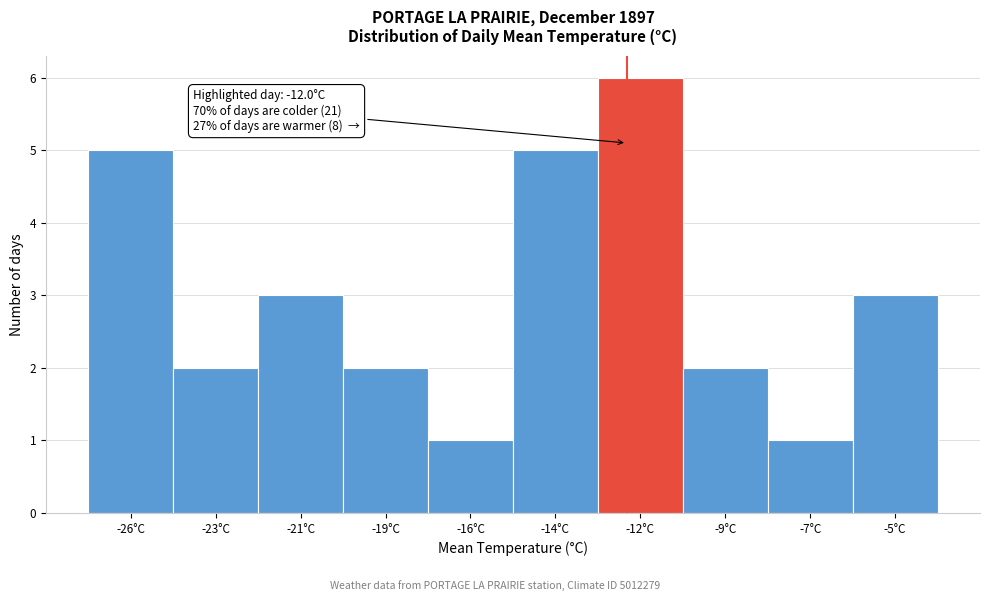

Reading left to right, what are all the values shown in this chart?

-26°C=5	-23°C=2	-21°C=3	-19°C=2	-16°C=1	-14°C=5	-12°C=6	-9°C=2	-7°C=1	-5°C=3